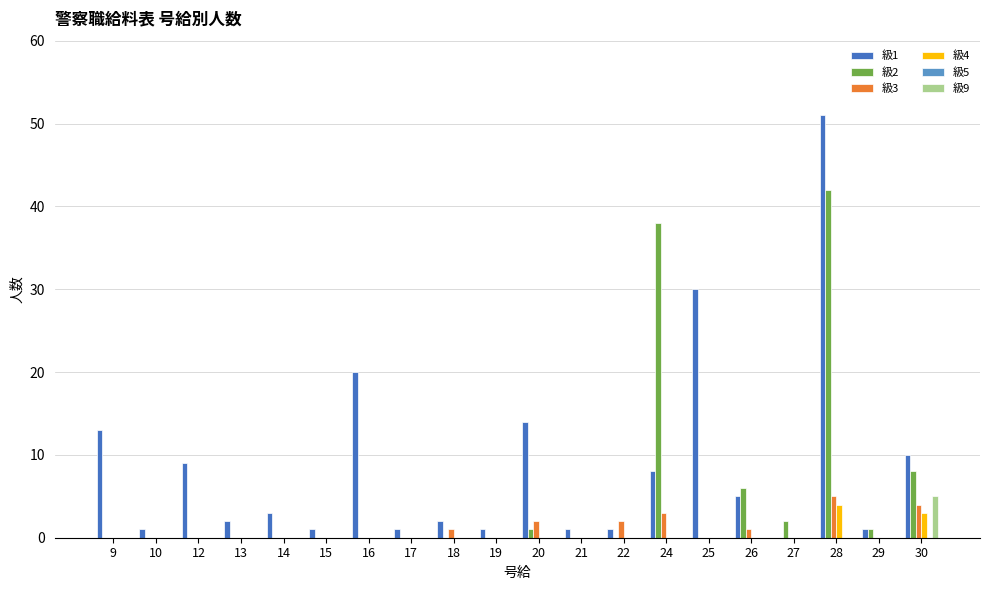

How many 級4 values are between 0 and 1?

18